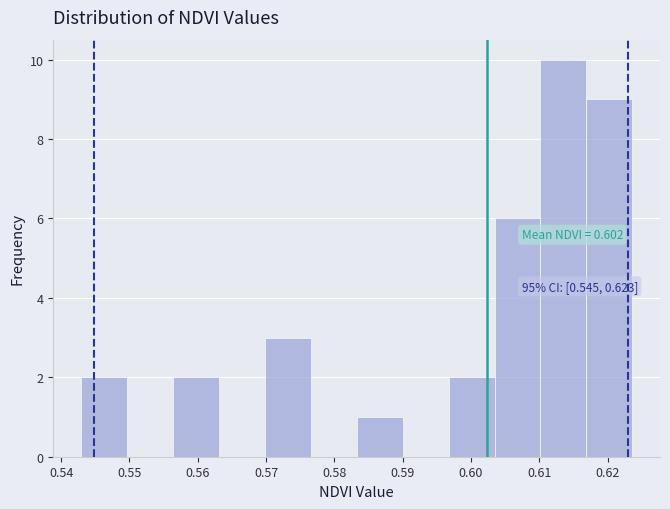

Which range on the x-axis has the tallest bar?

0.610 to 0.617